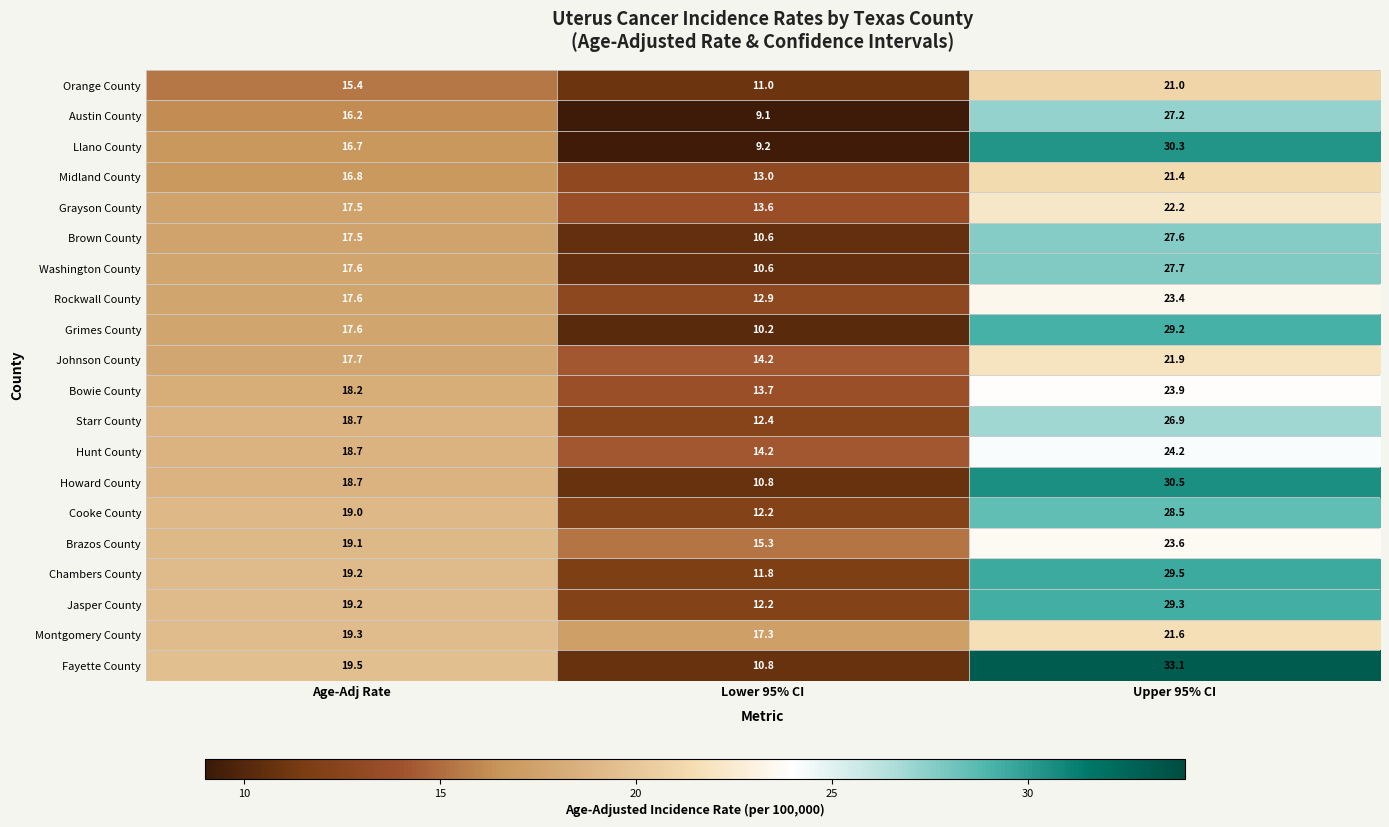

List the series in order of their peak value, highest first.

Fayette County, Howard County, Llano County, Chambers County, Jasper County, Grimes County, Cooke County, Washington County, Brown County, Austin County, Starr County, Hunt County, Bowie County, Brazos County, Rockwall County, Grayson County, Johnson County, Montgomery County, Midland County, Orange County